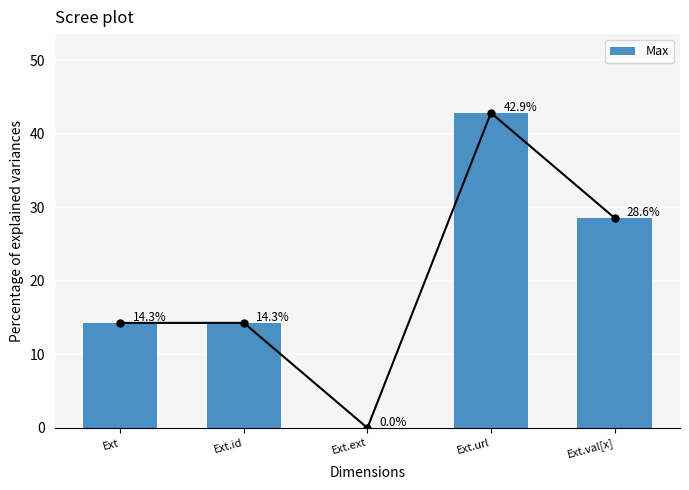

What is the greatest value displayed?

42.9